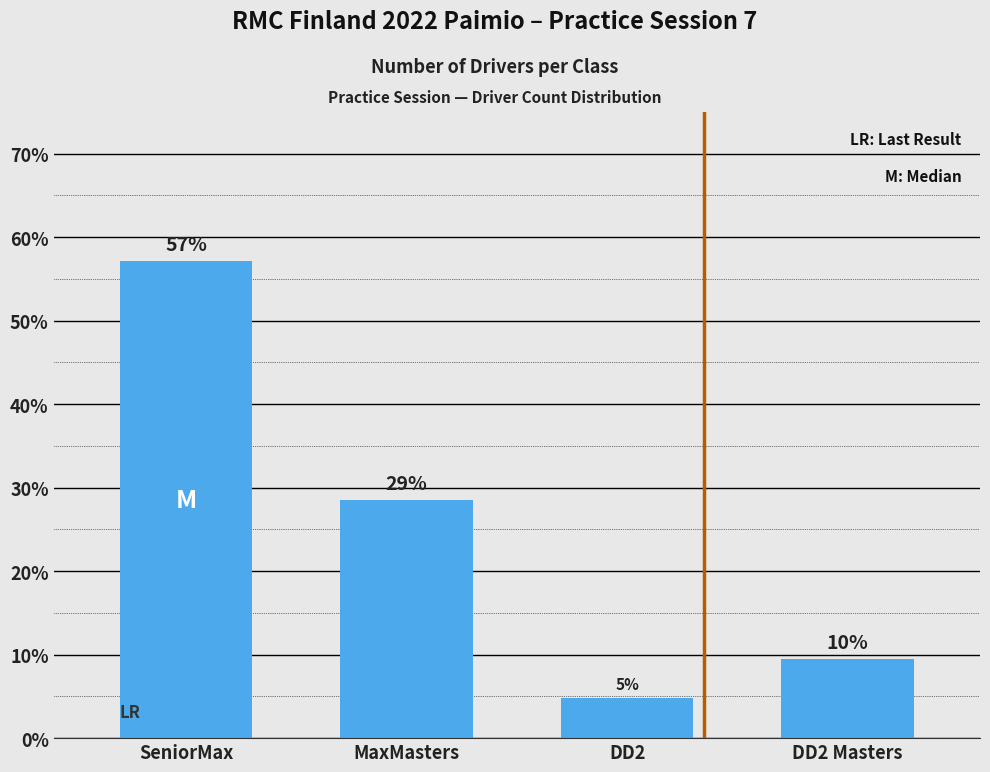

How many bars are there in total?

4